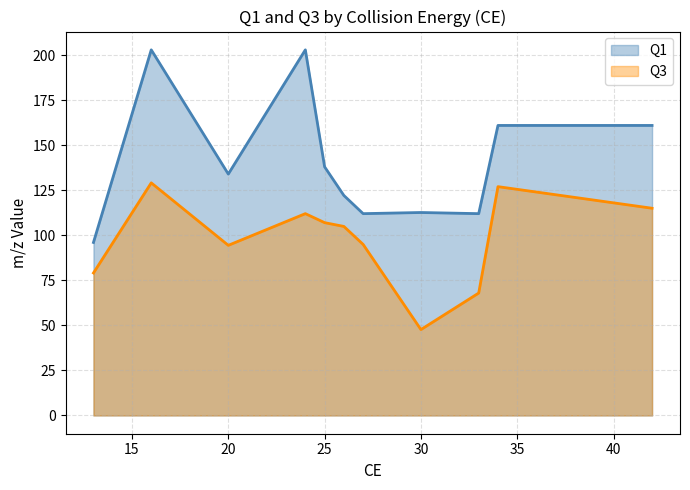

Rank the series by their maximum value, from lowest to highest.

Q3, Q1